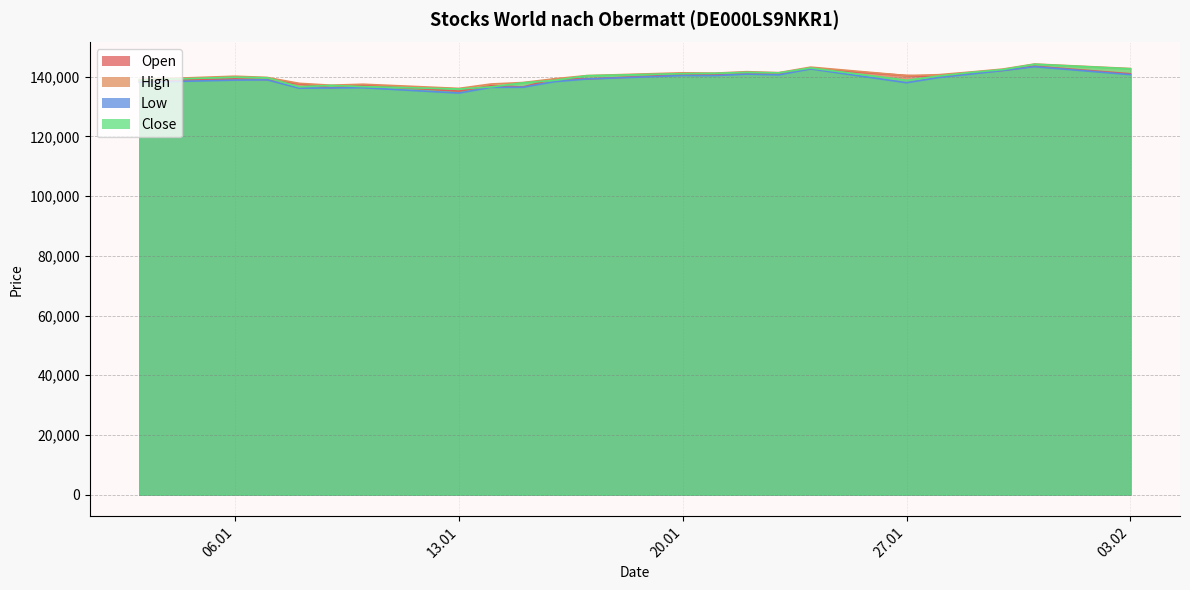

What is the approximate value of Close at 23.01.2025?

141306